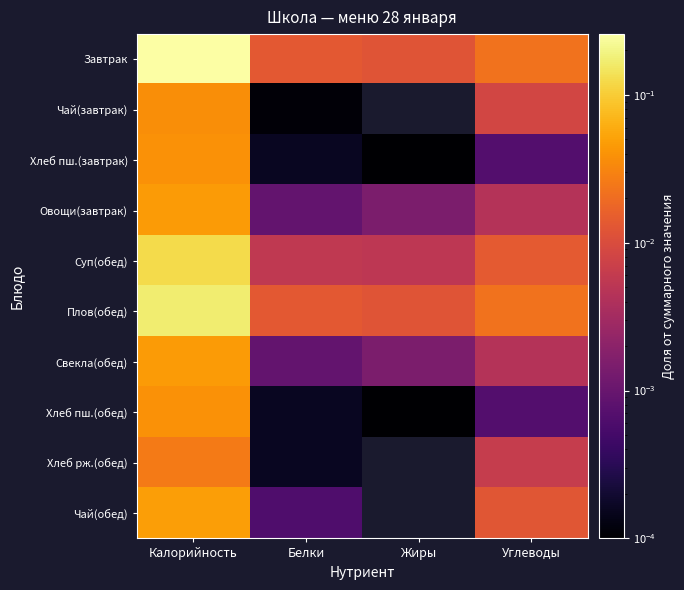

List the series in order of their peak value, highest first.

Завтрак, Плов(обед), Суп(обед), Чай(обед), Овощи(завтрак), Свекла(обед), Хлеб пш.(завтрак), Хлеб пш.(обед), Чай(завтрак), Хлеб рж.(обед)